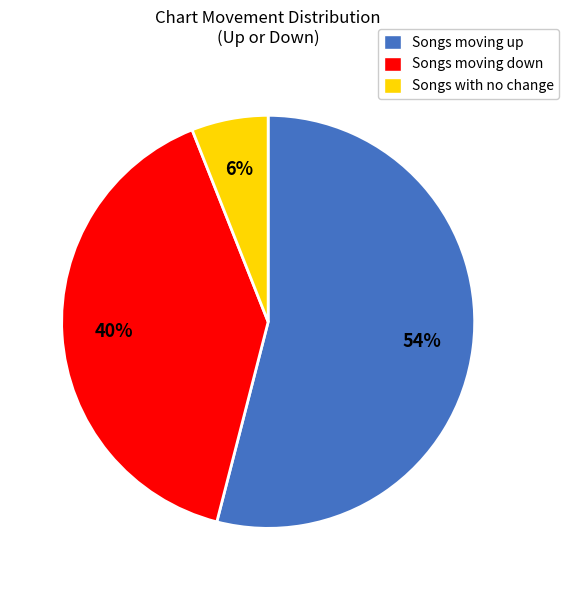

To the nearest percent, what is the difference between the Songs moving down and Songs moving up slice percentages?

14%